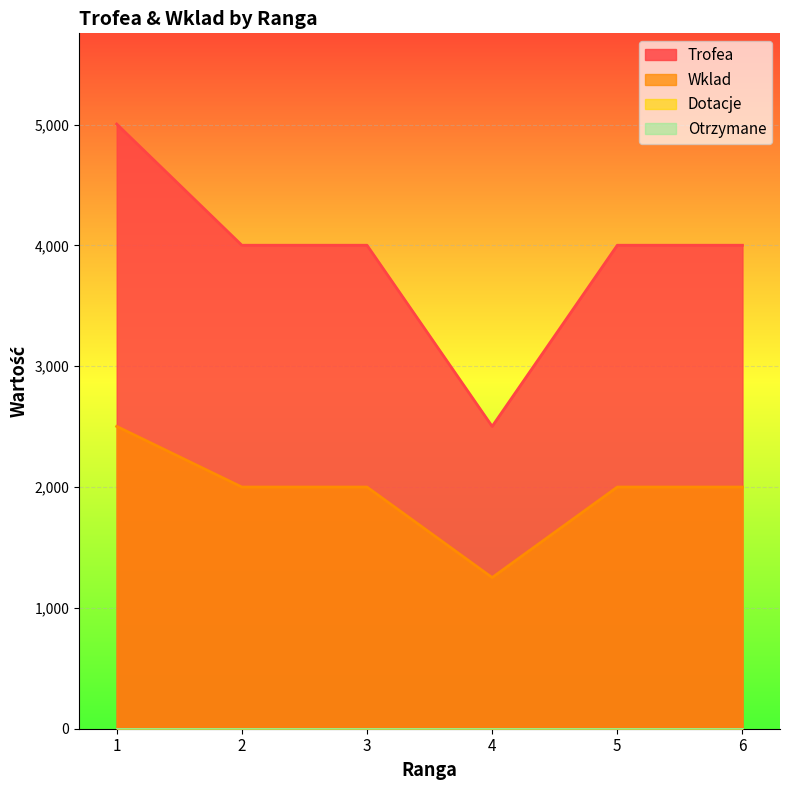

True or false: Wklad and Trofea cross at least once.

False